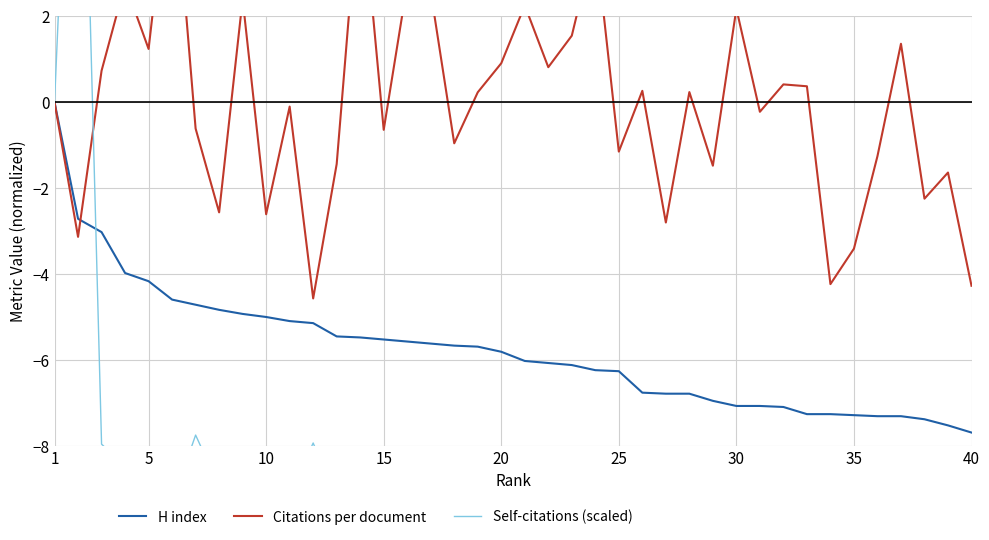

What is the difference between the maximum and minimum values in the H index series?

7.7